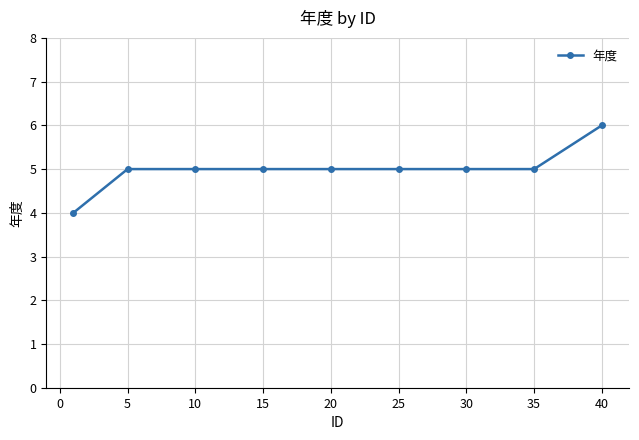

What is the average value?

5